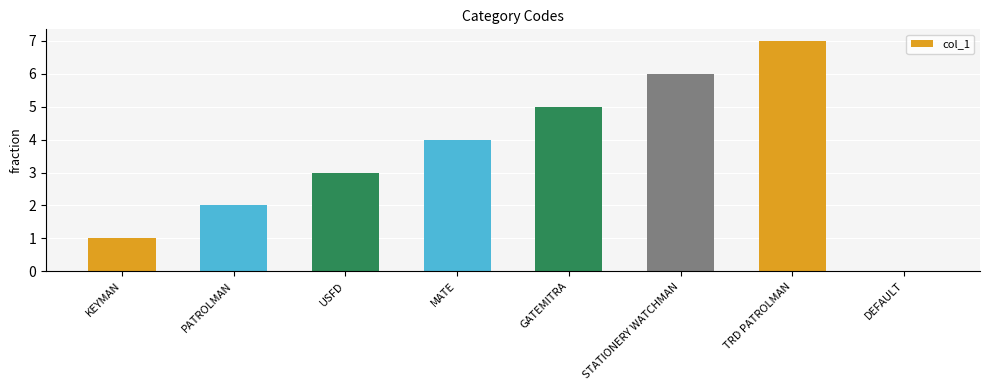

Between GATEMITRA and KEYMAN, which is larger?

GATEMITRA